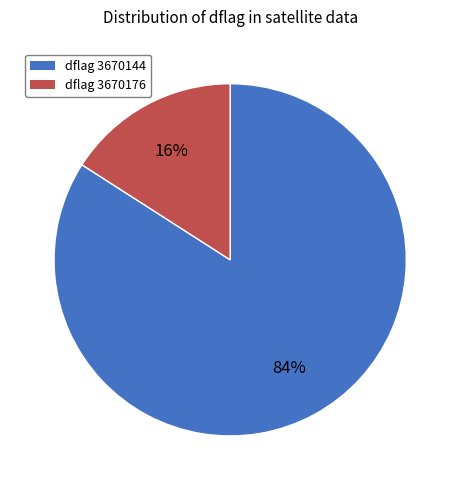

Rank the categories by value from highest to lowest.

dflag 3670144, dflag 3670176